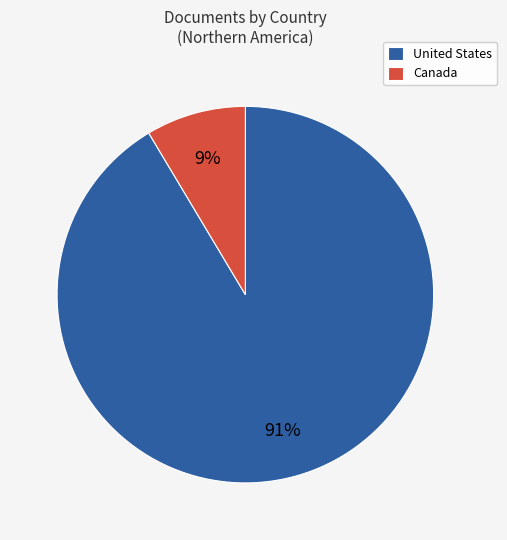

How many slices are in this pie chart?

2